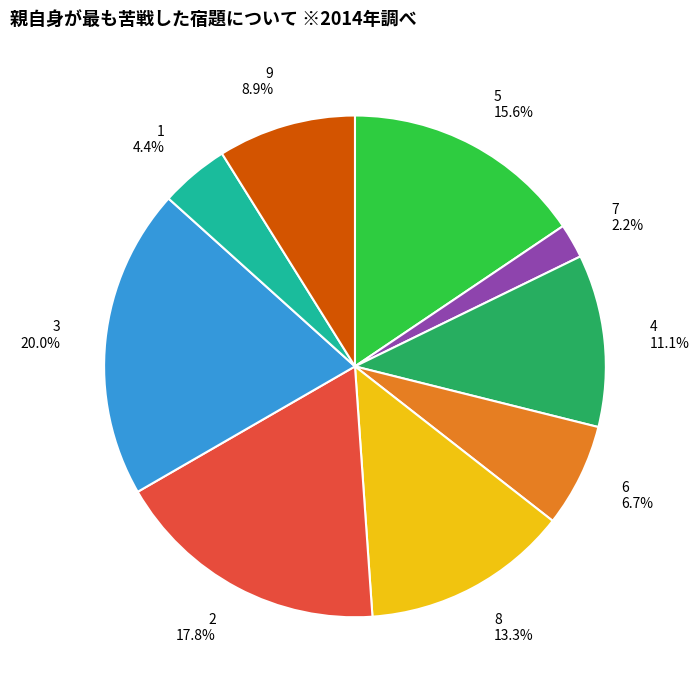

Rank the categories by value from highest to lowest.

3, 2, 5, 8, 4, 9, 6, 1, 7